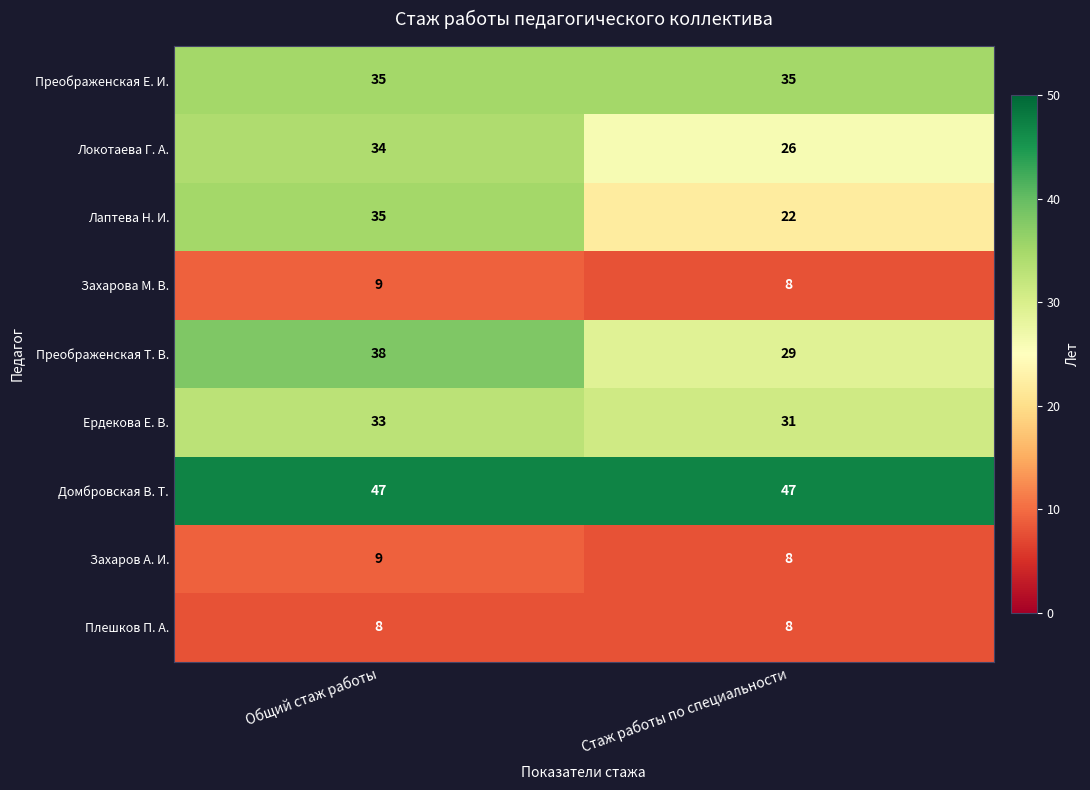

What is the sum of all Плешков П. А. values?

16